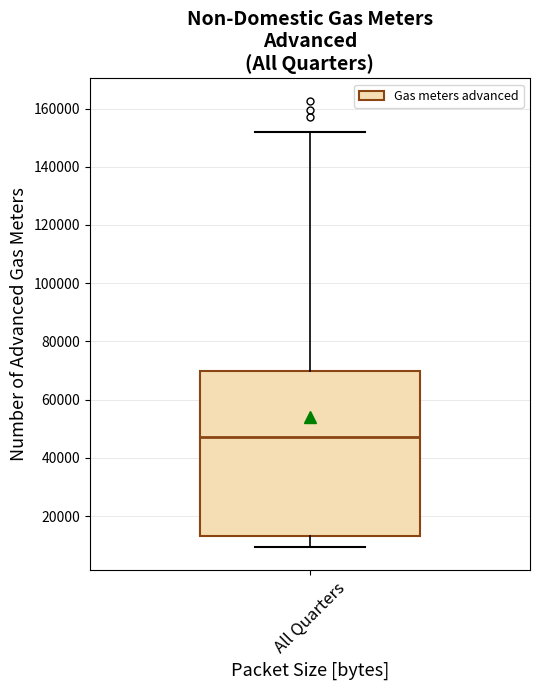

Read this box plot against the y-axis: the position of the median line, the range covered by the box, and the ends of both whiskers. The values are not printed on the chart, so give them approximately, as read against the axis.

median 48000, box 14000 to 70000, whiskers 10000 to 152000